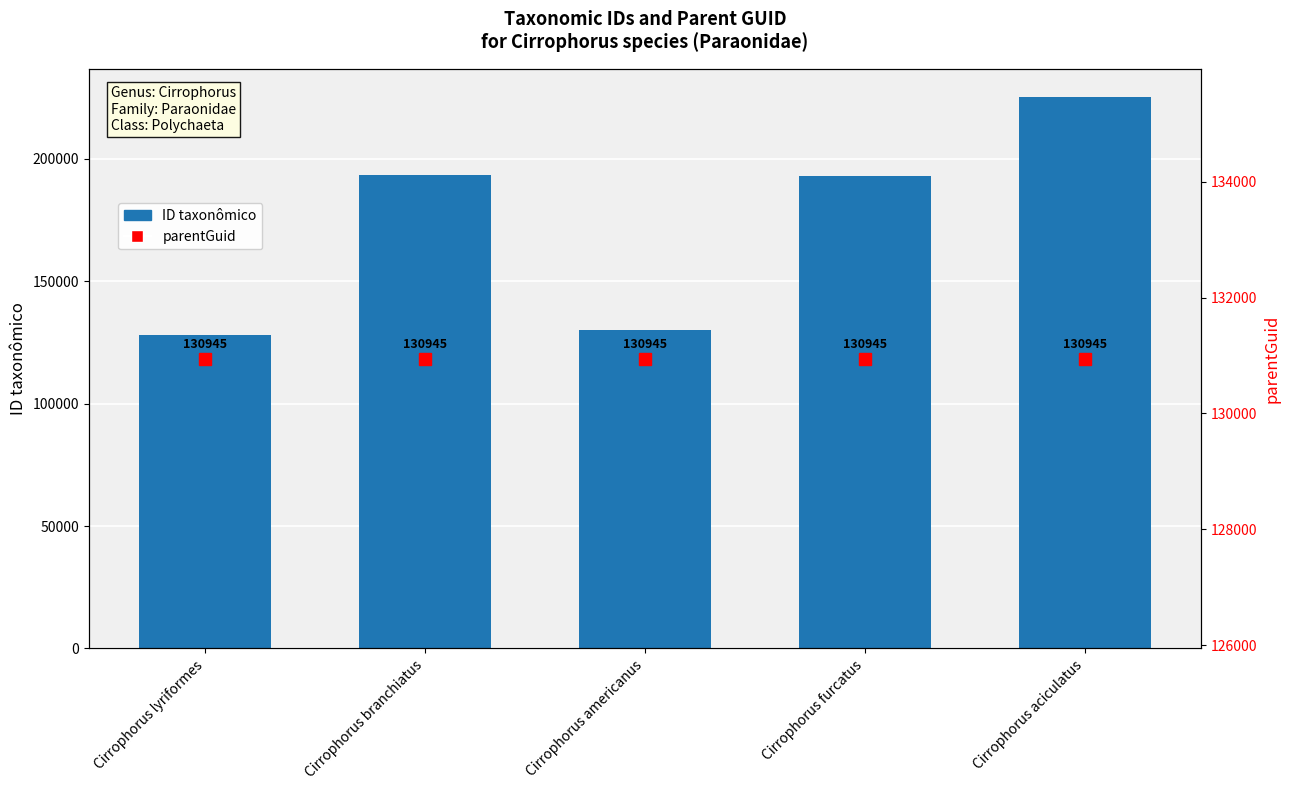

What is the difference between the highest and lowest values at Cirrophorus aciculatus?

94453